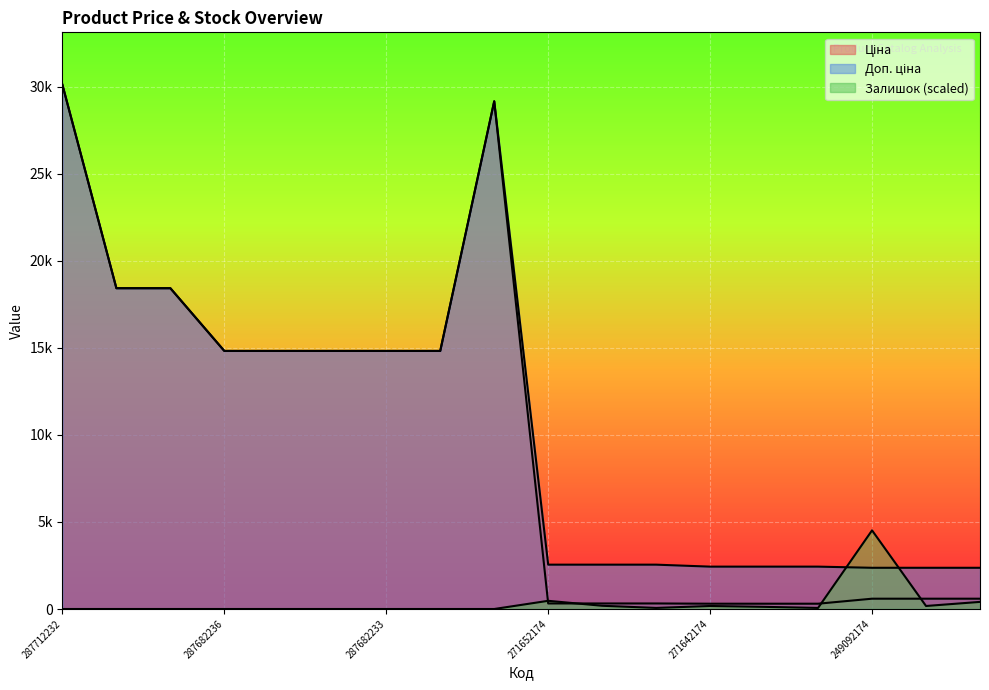

Reading left to right, what are all the values shown in this chart?

Ціна: 30102.8	18420.9	18420.9	14817.6	14817.6	14817.6	14817.6	14817.6	29152.3	318.3	318.3	318.3	304.1	304.1	304.1	591.6	591.6	591.6
Доп. ціна: 30102.8	18420.9	18420.9	14817.6	14817.6	14817.6	14817.6	14817.6	29152.3	2546.4	2546.4	2546.4	2432.8	2432.8	2432.8	2366.5	2366.5	2366.5
Залишок: 0.0	0.0	0.0	0.0	0.0	0.0	0.0	0.0	0.0	470.1	185.6	61.9	173.2	123.7	61.9	4515.4	173.2	408.2